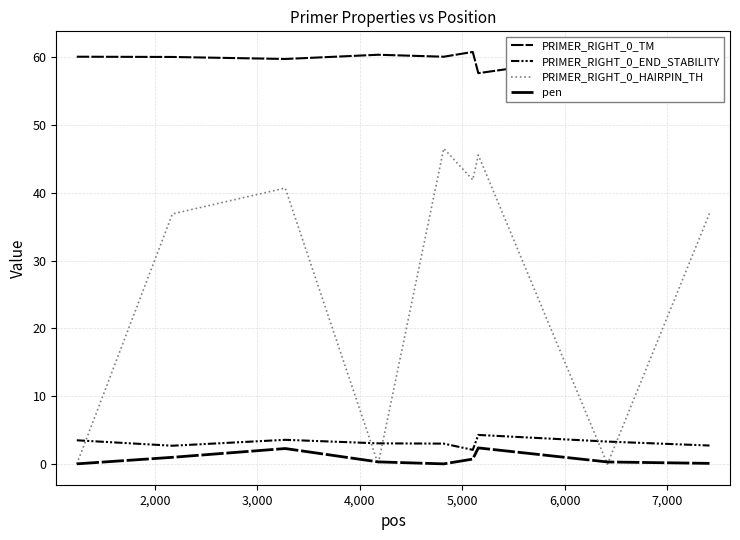

Does the chart display data point markers on the line(s)?

No